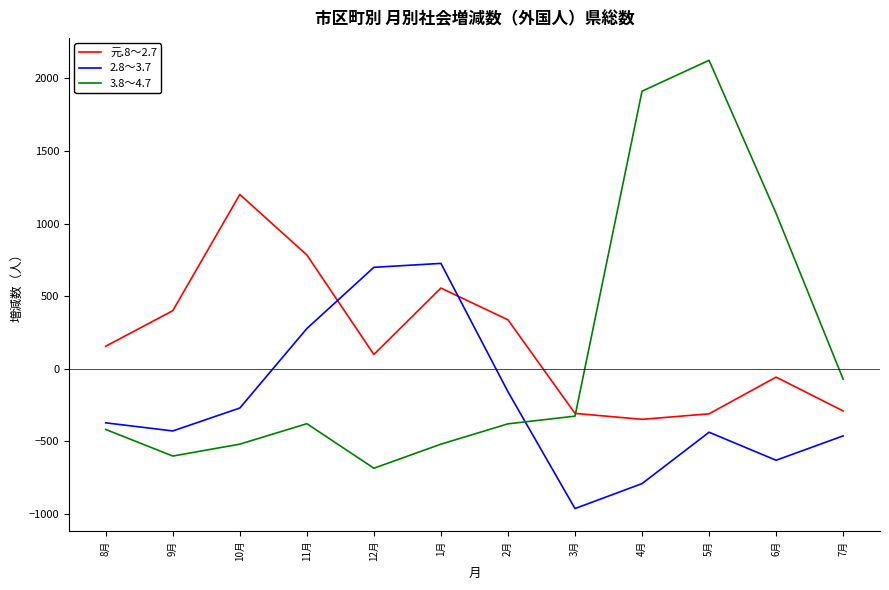

Which series has the largest range (max minus min)?

3.8～4.7